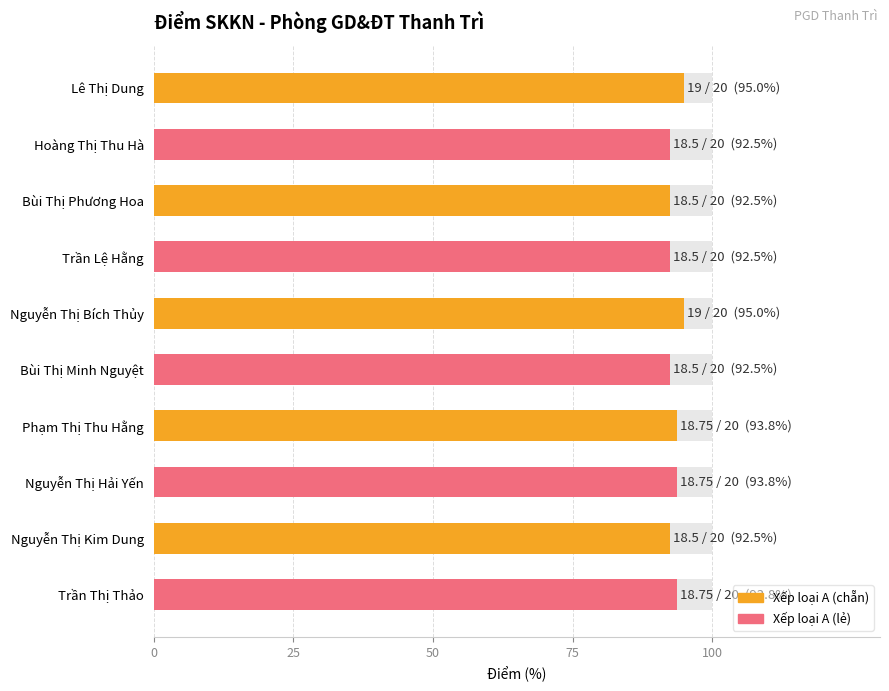

Does the chart contain any negative values?

No